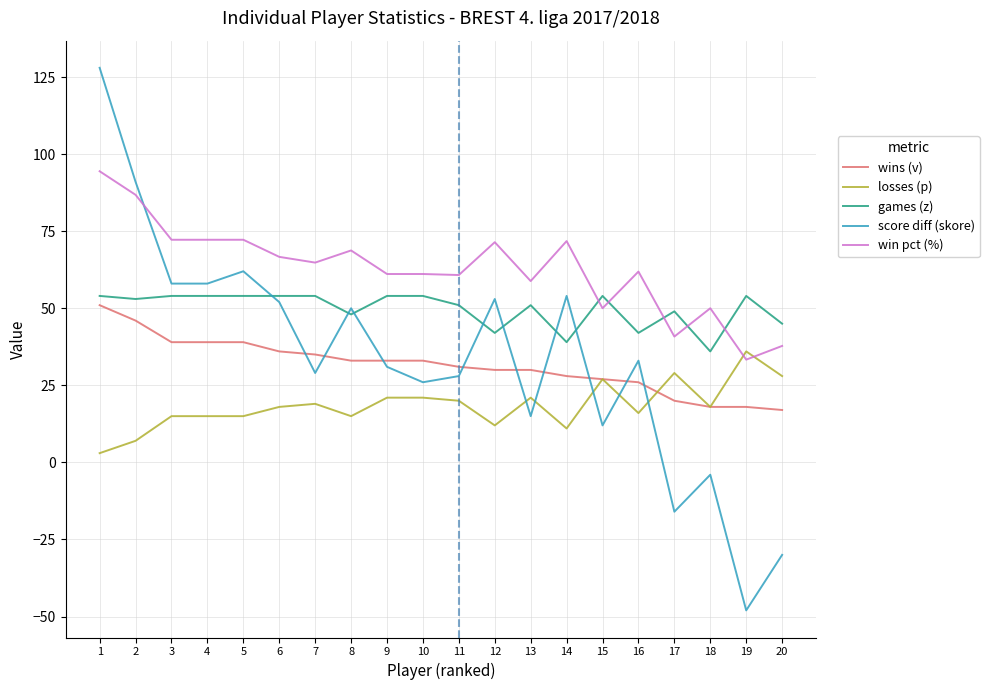

True or false: score diff (skore) and losses (p) intersect in this chart.

True